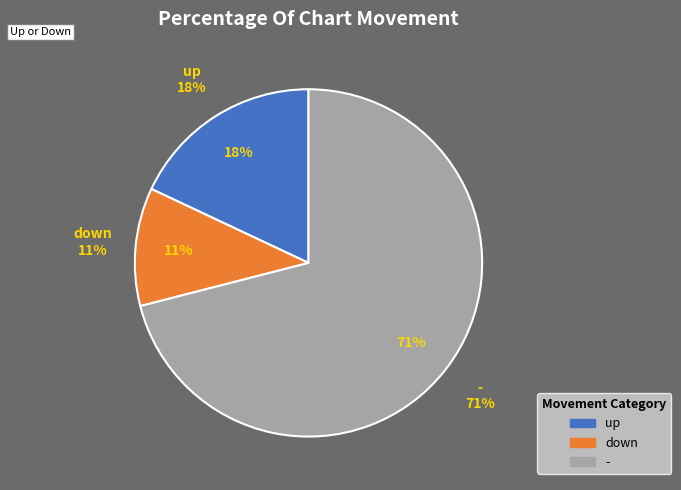

How many slices are in this pie chart?

3